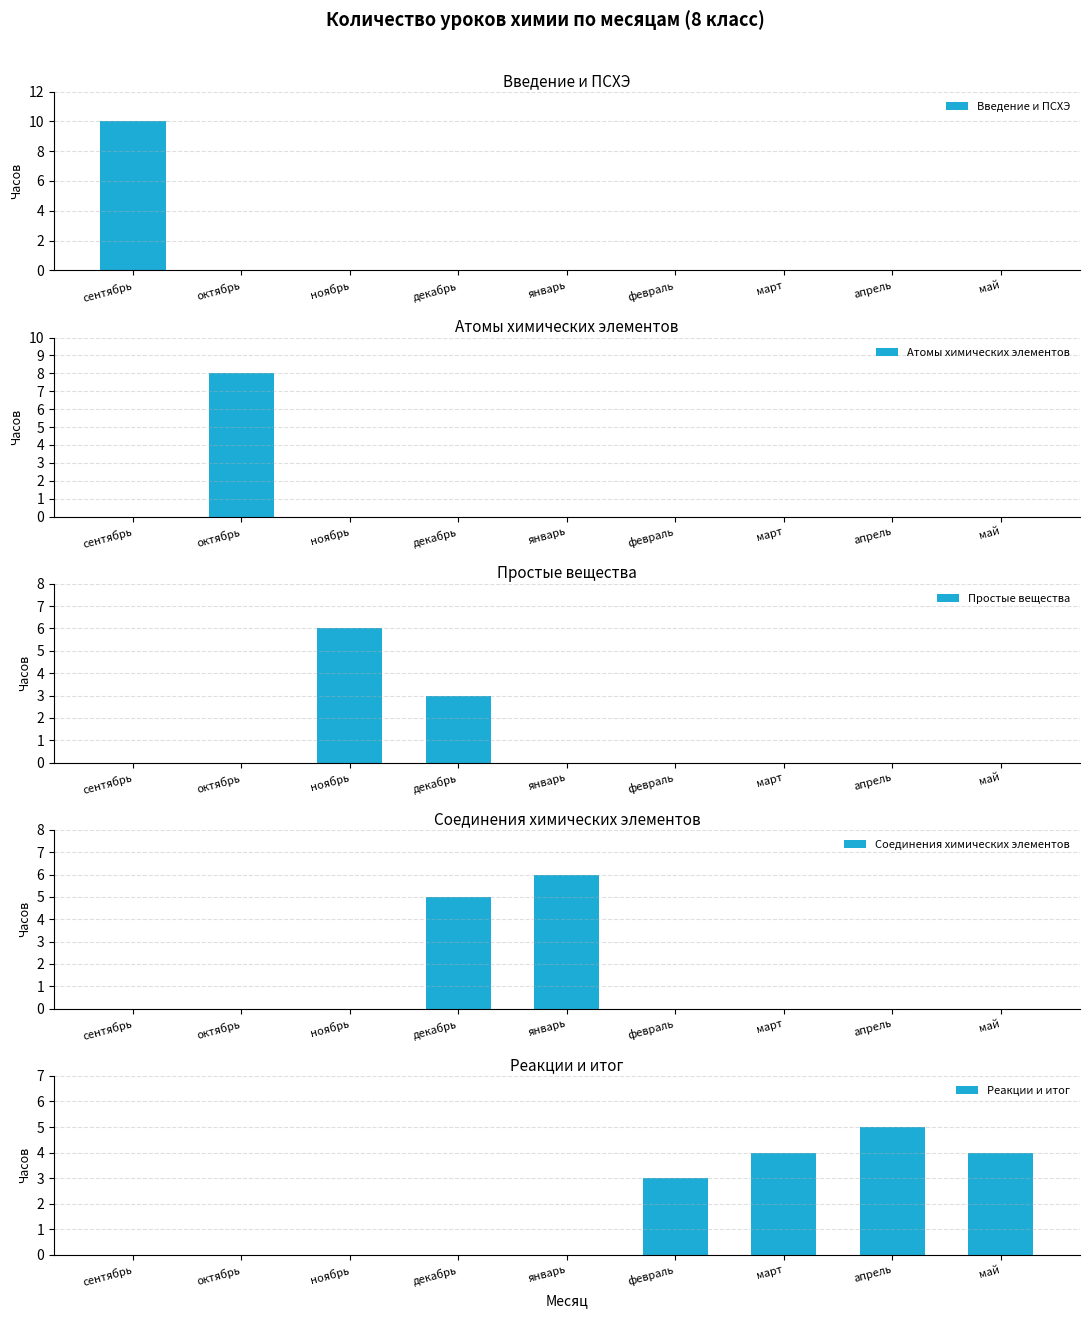

Where is Простые вещества nearest to the value 3?

декабрь